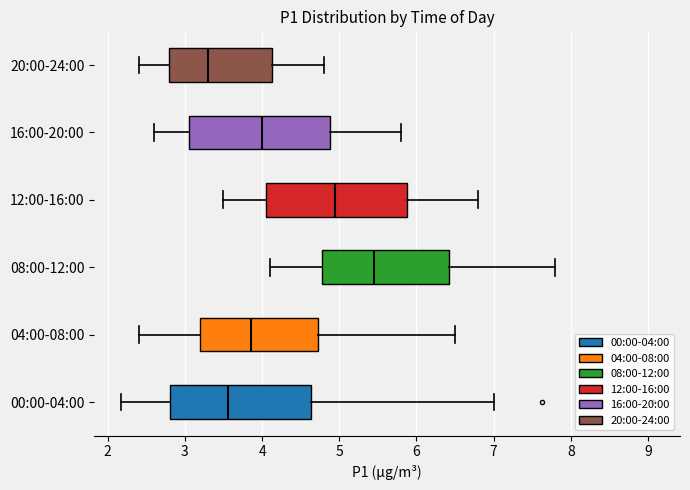

Which box has the furthest to the right median line?

08:00-12:00